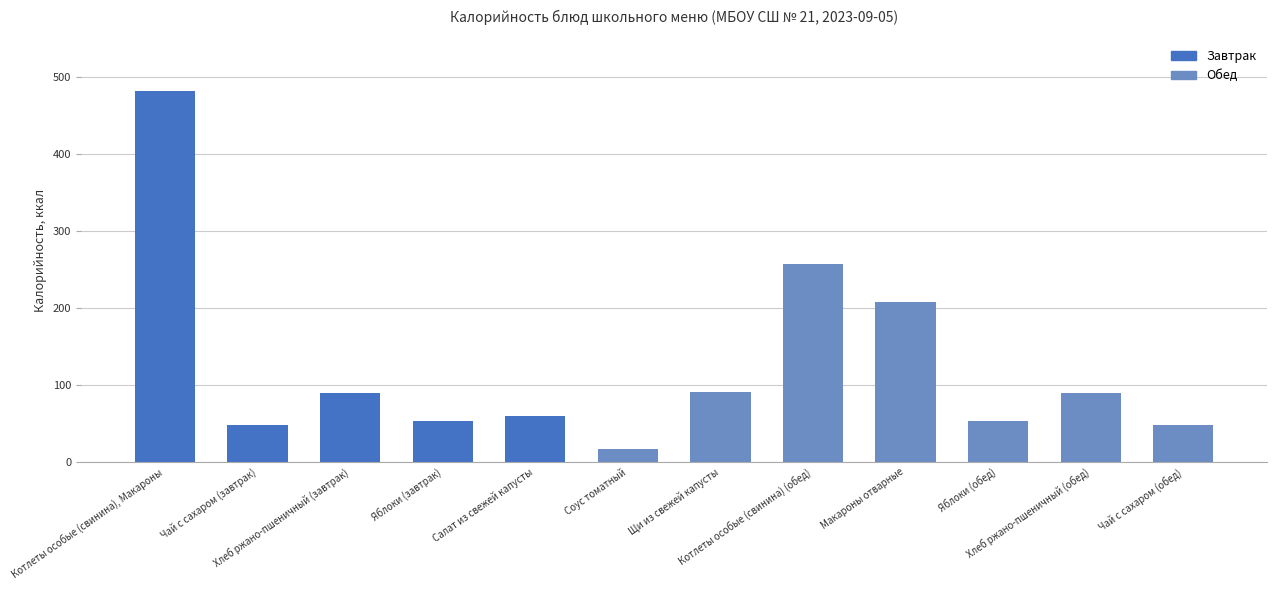

What is the greatest value displayed?

482